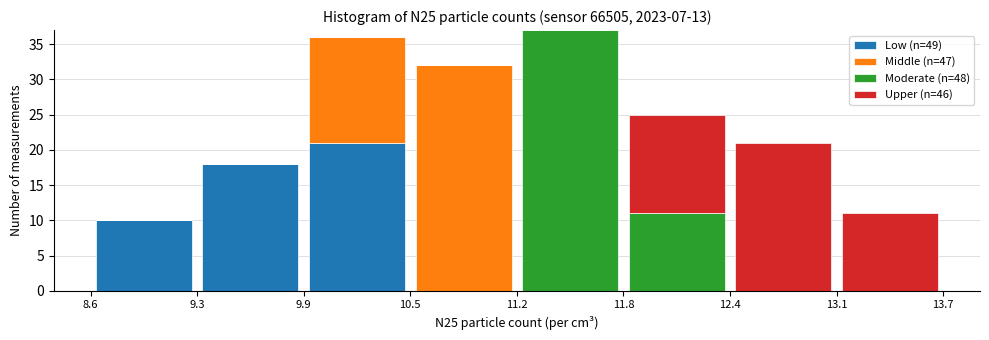

Reading left to right, transcribe this chart: for each stacked bar, give the range it covers on the x-axis and its total height. The values are not printed on the chart, so give them approximately, as read against the axis.

8.6 to 9.3: 10
9.3 to 9.9: 18
9.9 to 10.5: 36
10.5 to 11.2: 32
11.2 to 11.8: 37
11.8 to 12.4: 25
12.4 to 13.1: 21
13.1 to 13.7: 11